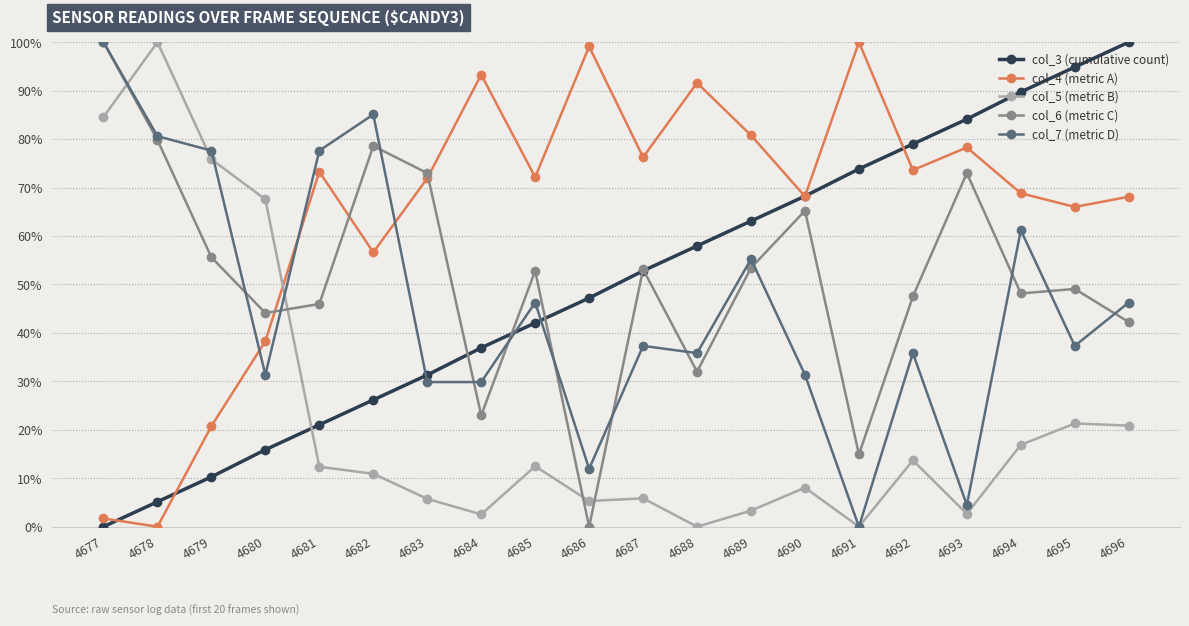

What is the sum of all col_3 (cumulative count) values?

999.5